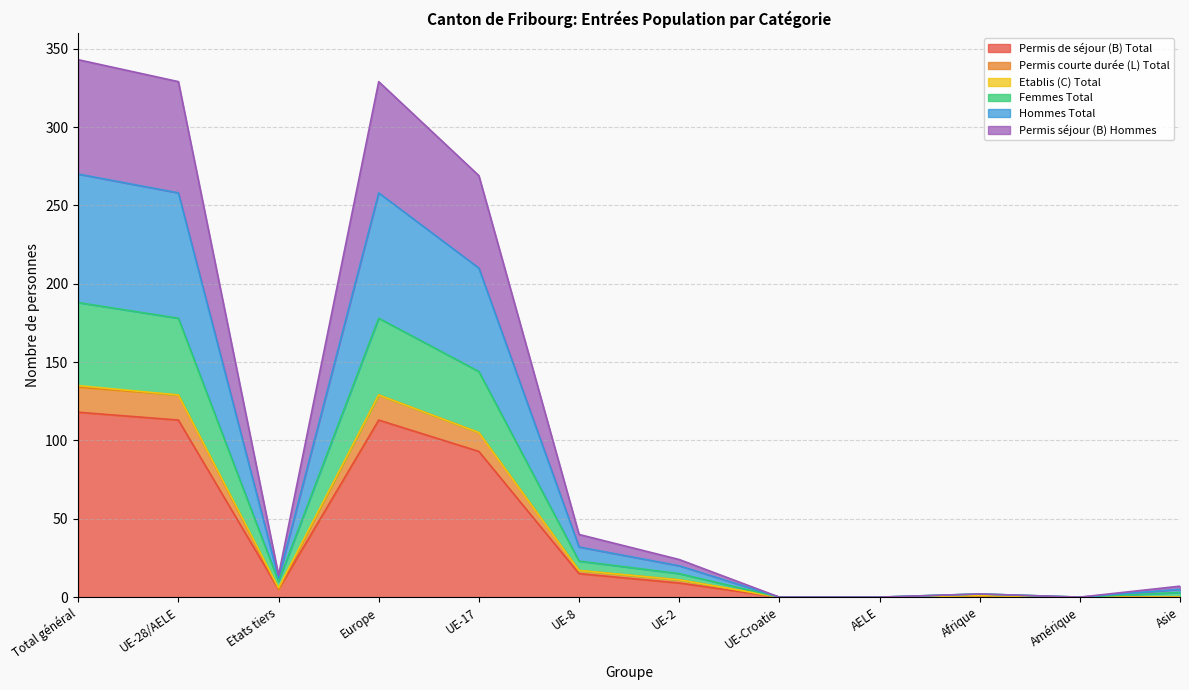

True or false: Permis de séjour (B) Total has a value of 113 at UE-28/AELE.

True